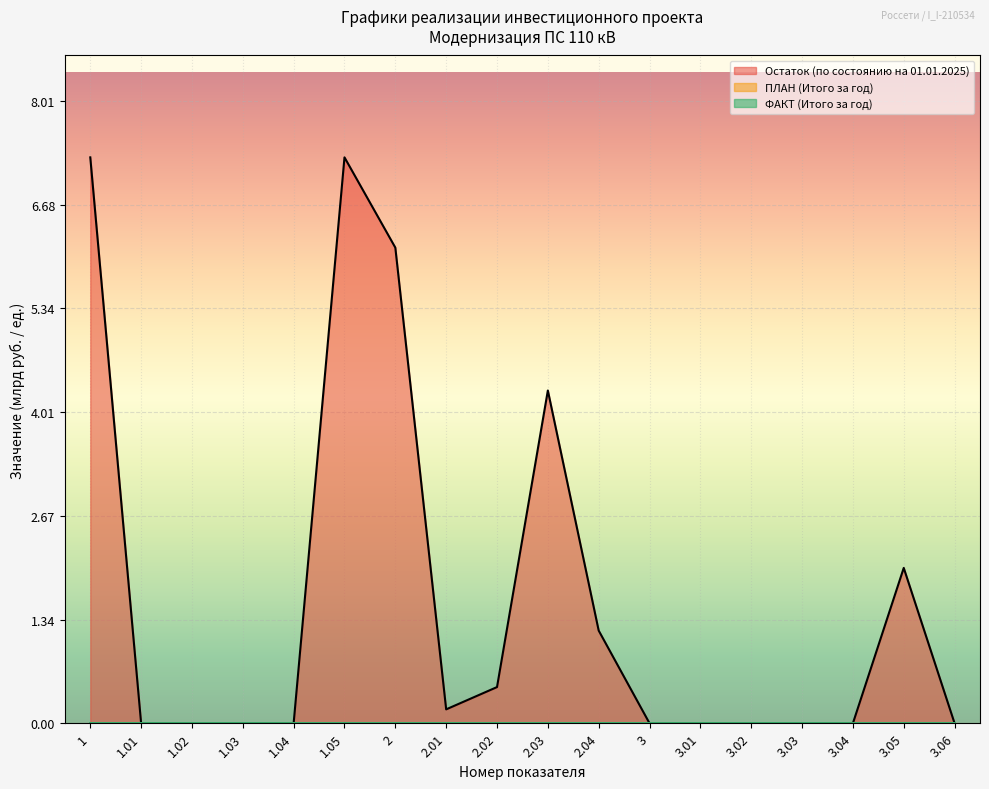

The value of ФАКТ (Итого за год) at 2 is 0.0. True or false?

True